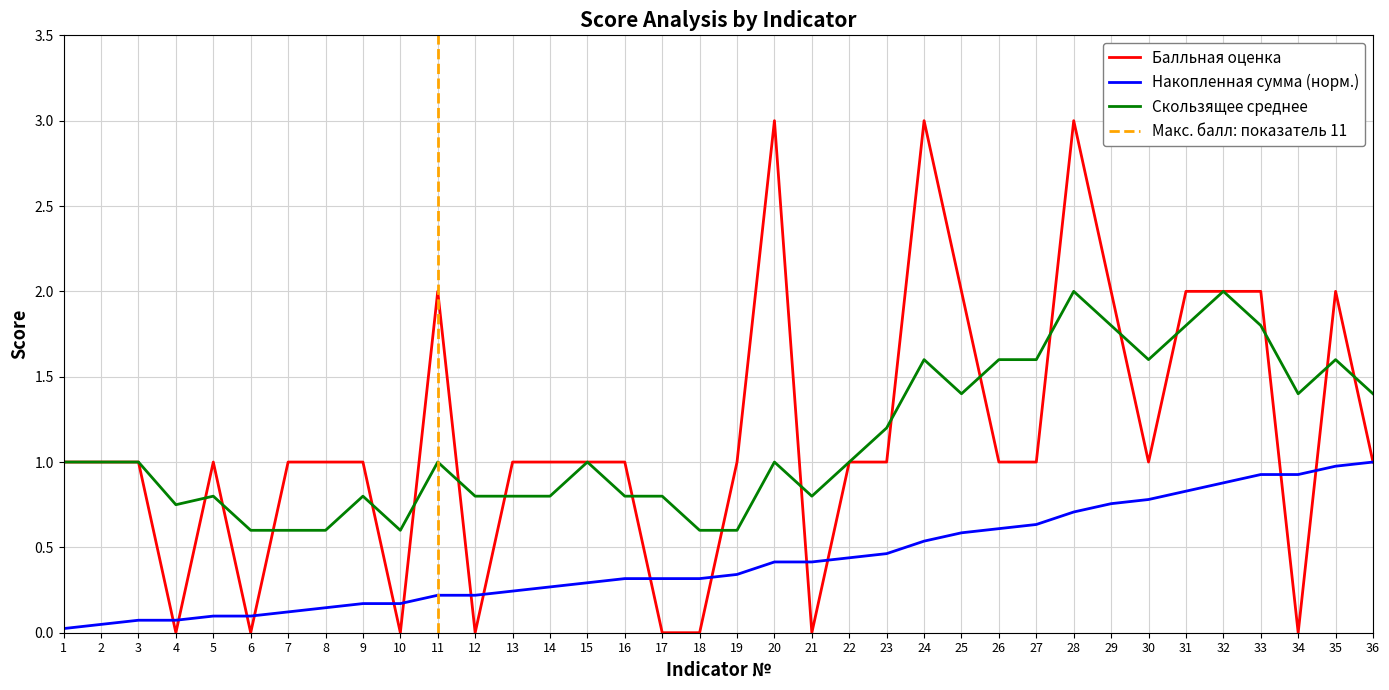

Between 23 and 1, which is larger?

23